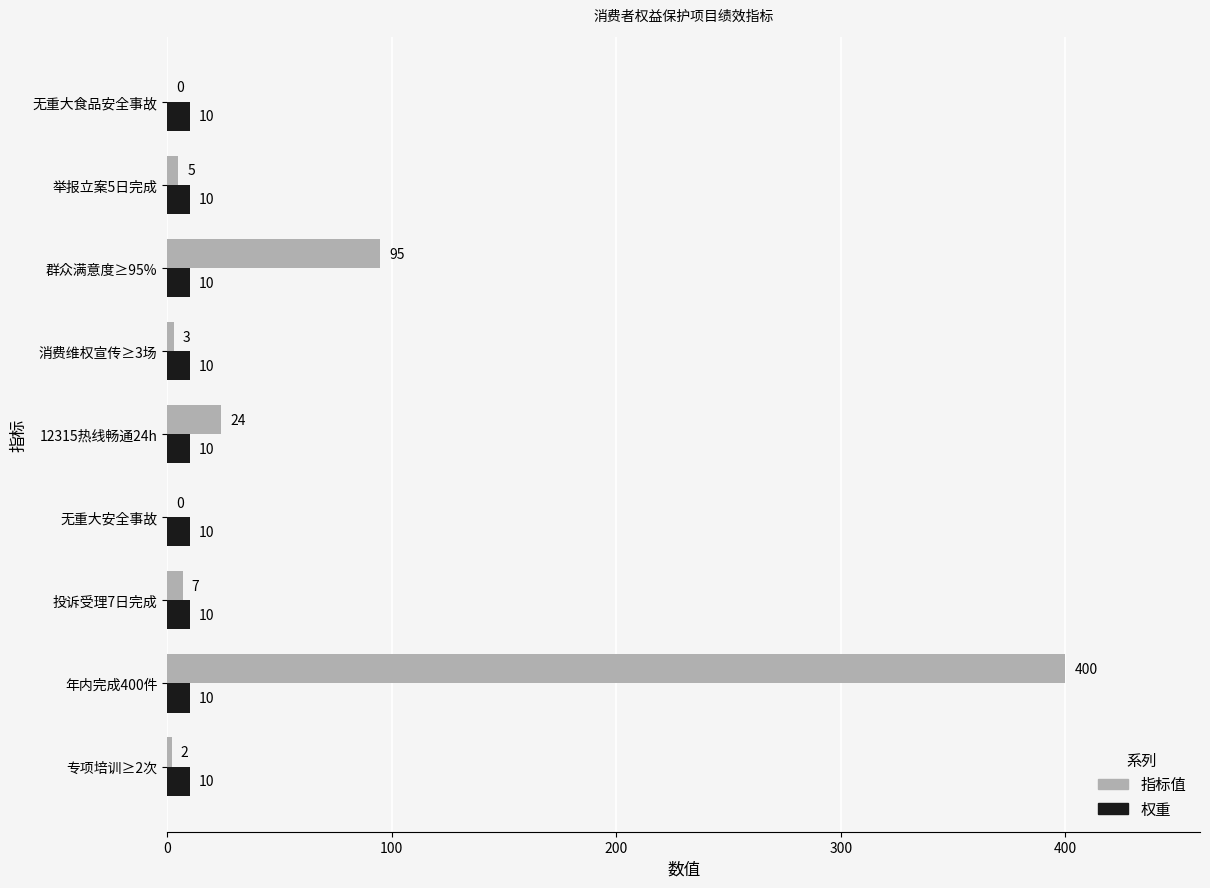

What is the greatest value displayed?

400